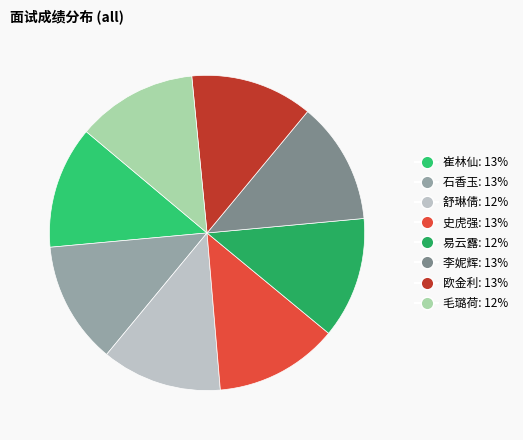

What is the largest slice in the pie chart?

史虎强 (86.5)